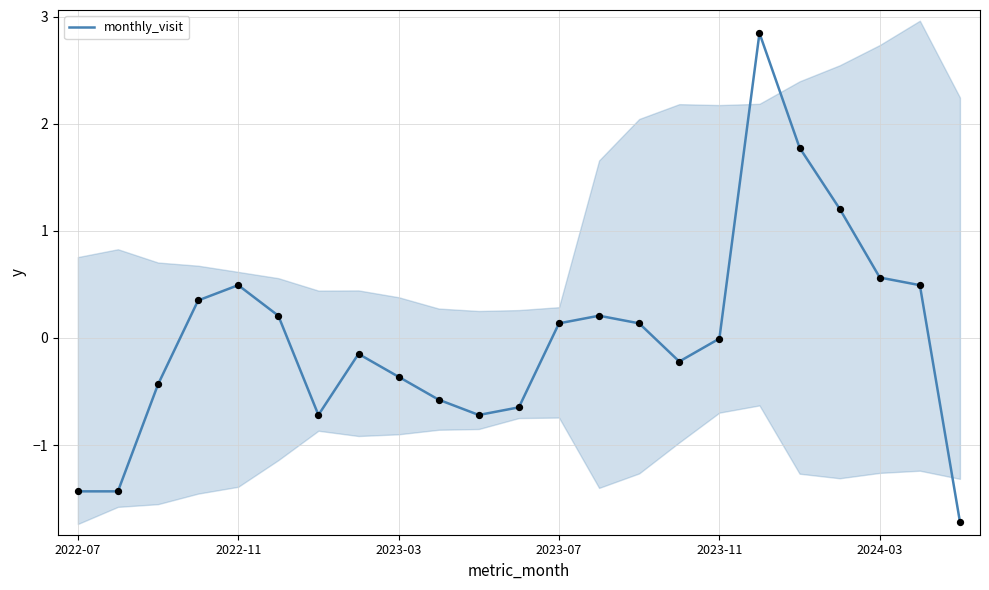

What is the change in value from 2022-07 to 2023-03?

+1.0